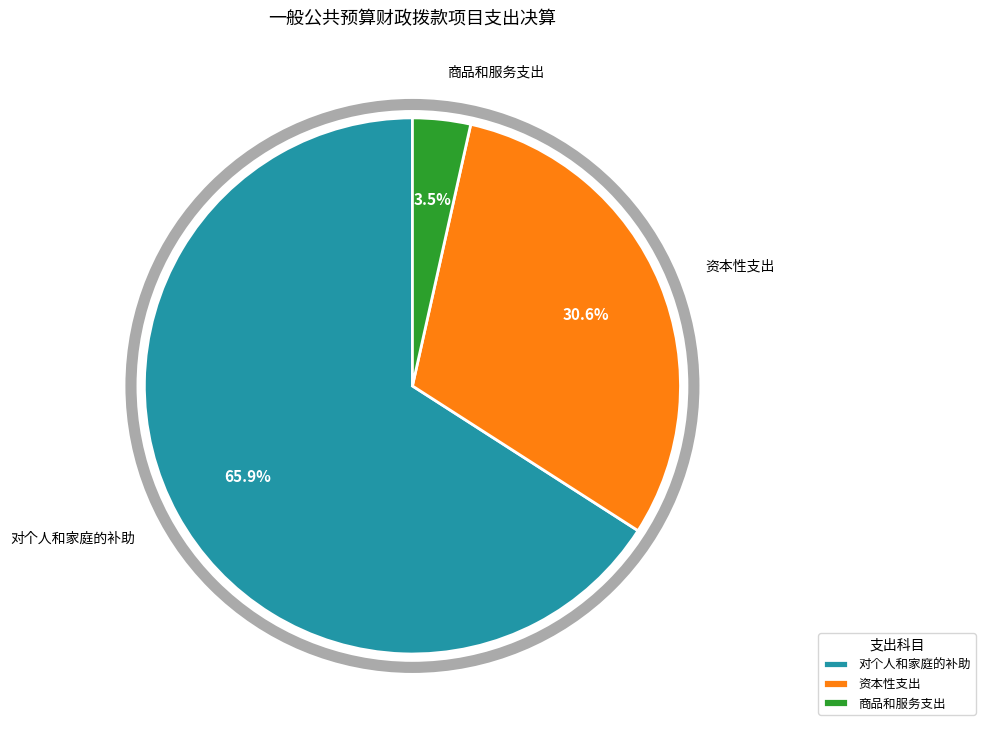

Approximately how many times larger is the value at 资本性支出 compared to 对个人和家庭的补助?

0.5